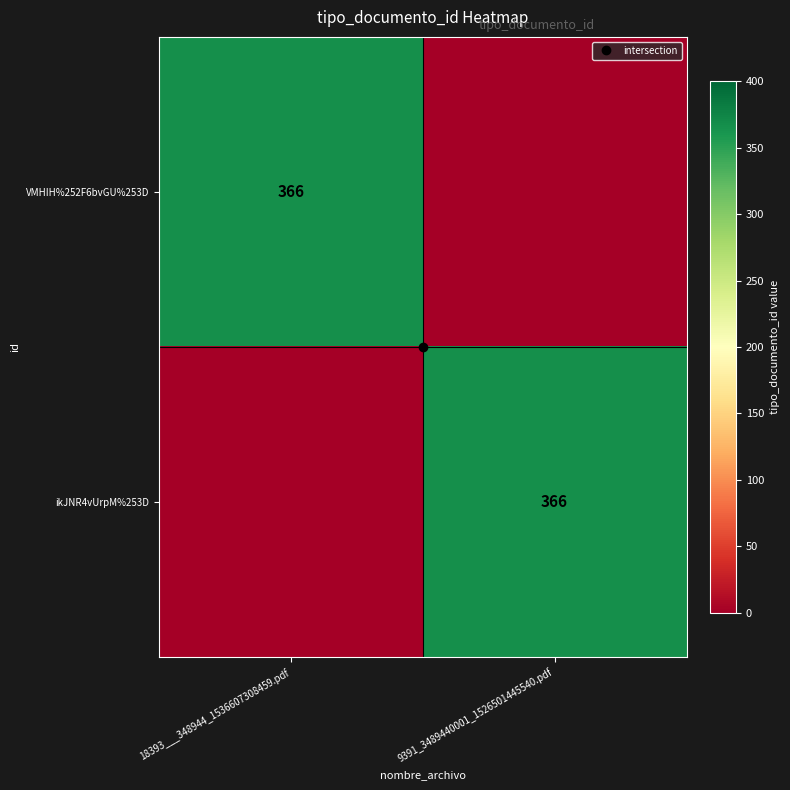

List the labels in order of VMHIH%252F6bvGU%253D value, largest first.

18393___348944_1536607308459.pdf, 9391_3489440001_1526501445540.pdf